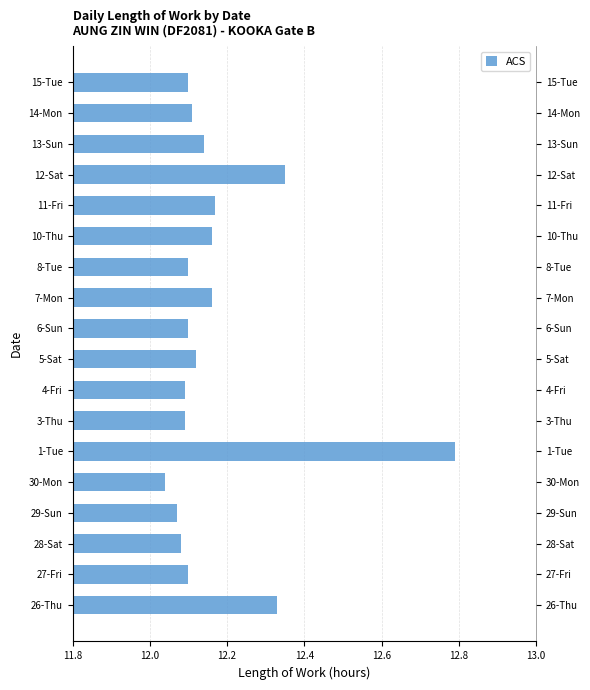

Reading left to right, extract all data points from this chart.

12.3	12.1	12.1	12.1	12.0	12.8	12.1	12.1	12.1	12.1	12.2	12.1	12.2	12.2	12.3	12.1	12.1	12.1